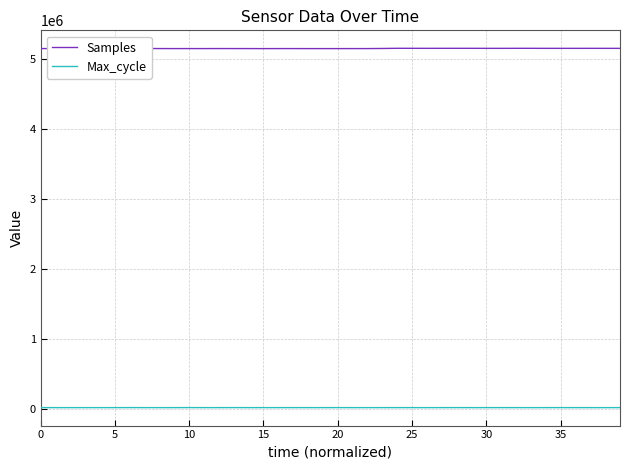

True or false: Max_cycle and Samples cross at least once.

False